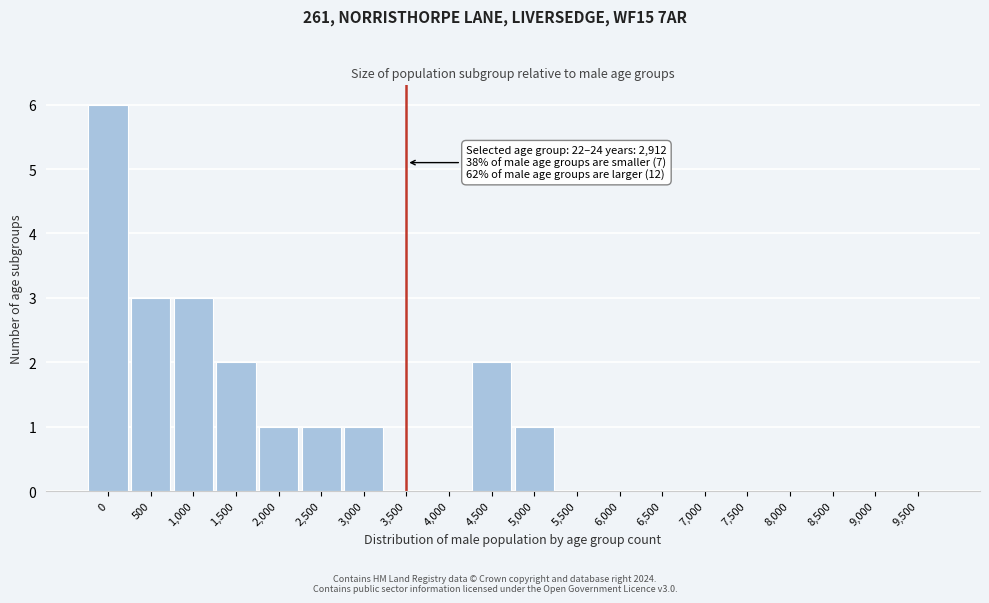

Reading left to right, extract all data points from this chart.

0=6	500=3	1,000=3	1,500=2	2,000=1	2,500=1	3,000=1	3,500=0	4,000=0	4,500=2	5,000=1	5,500=0	6,000=0	6,500=0	7,000=0	7,500=0	8,000=0	8,500=0	9,000=0	9,500=0